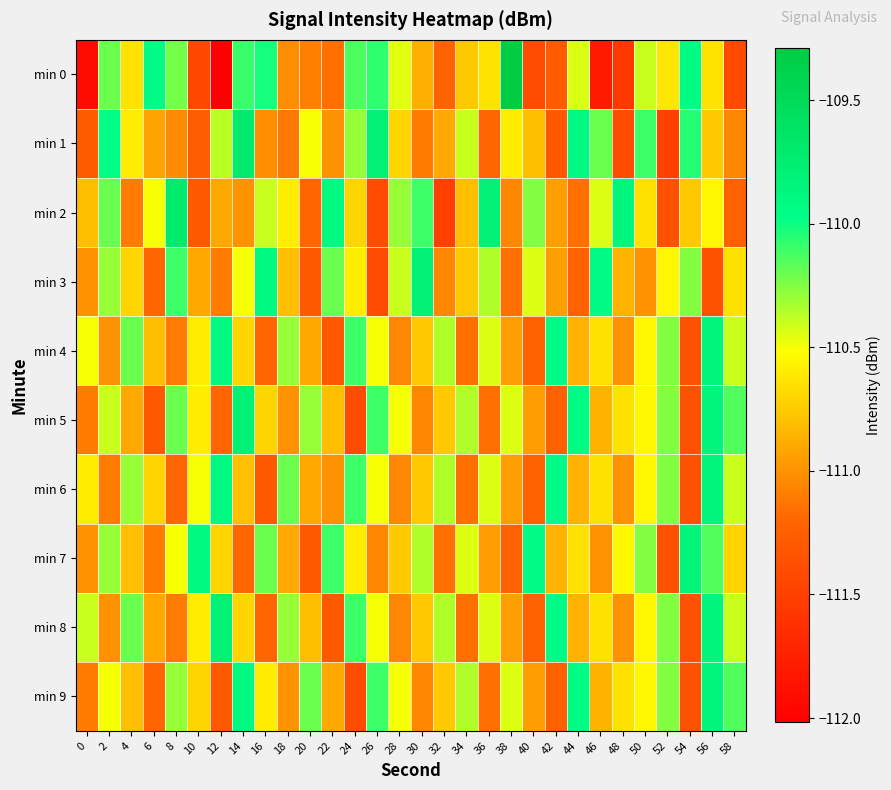

At which category does the chart reach its peak across all series?

38